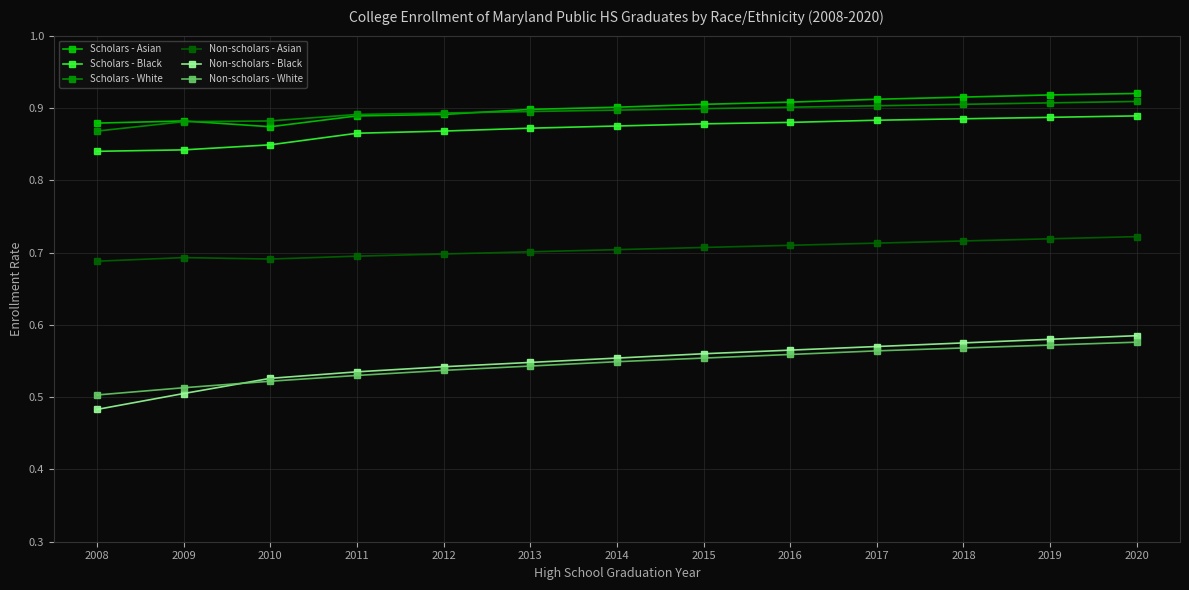

True or false: Non-scholars - White has a value of 0.3 at 2011.

False